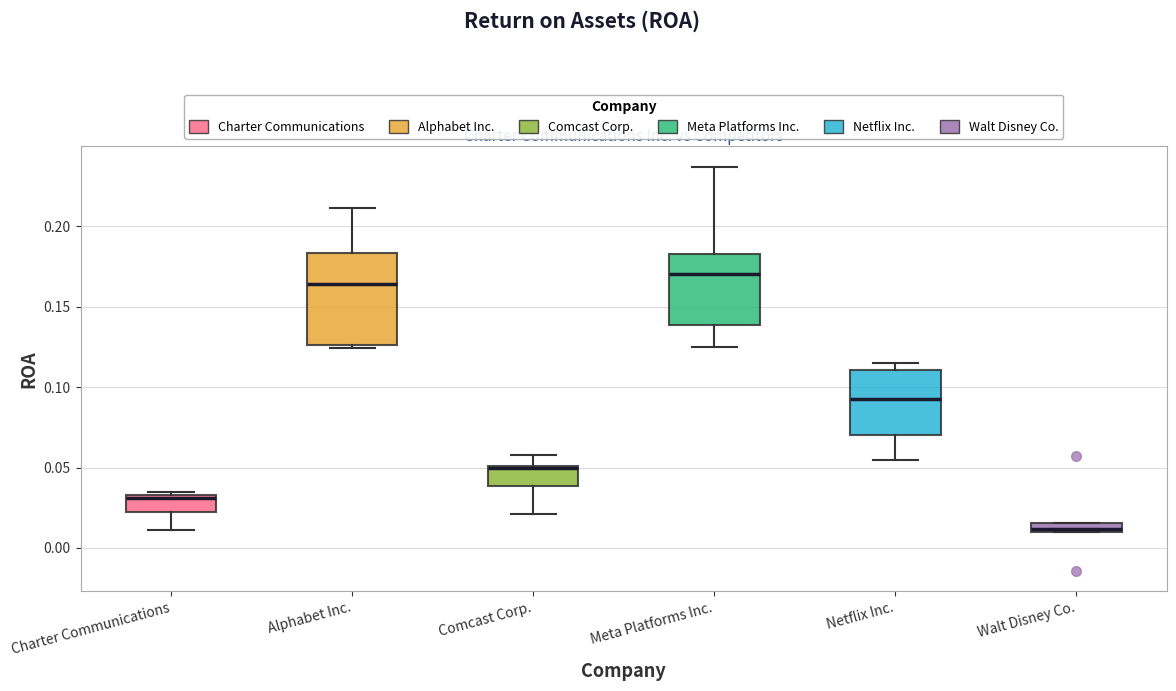

Comparing the boxes themselves (not the whiskers), which one is the tallest?

Alphabet Inc.